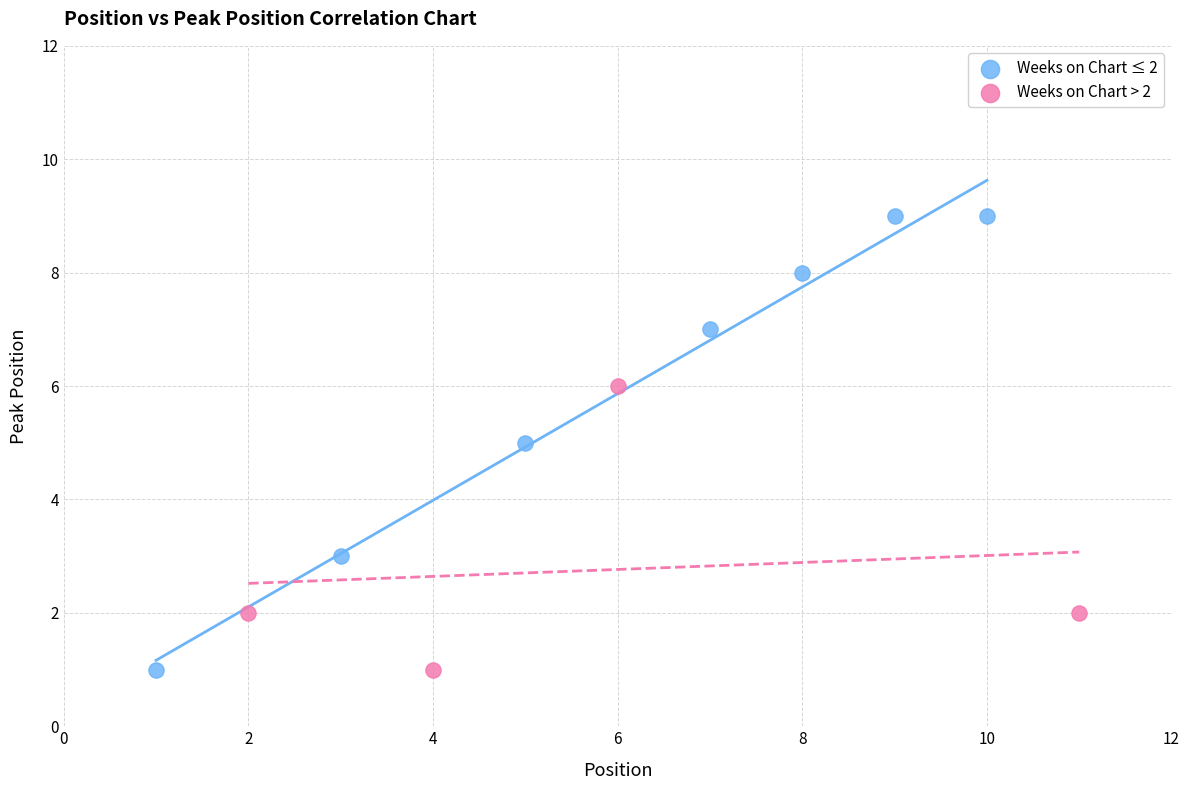

Which series contains the highest Y value?

Weeks on Chart ≤ 2